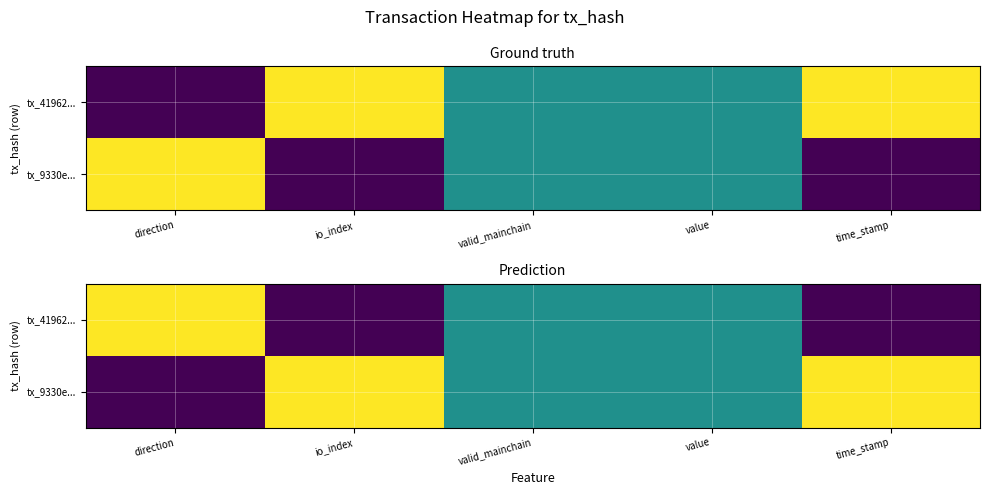

List the series in order of their peak value, lowest first.

tx_41962..., tx_9330e...